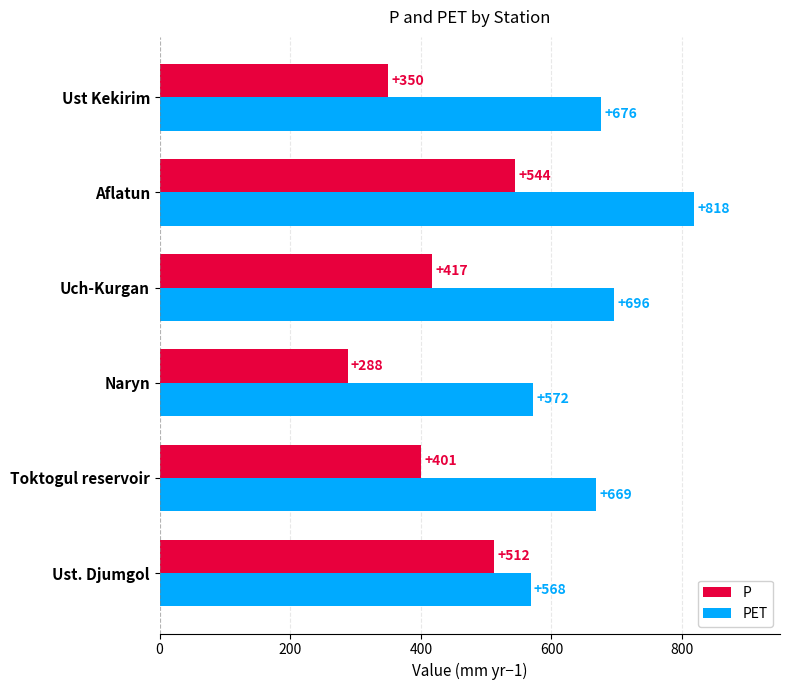

What is the maximum value for P?

544